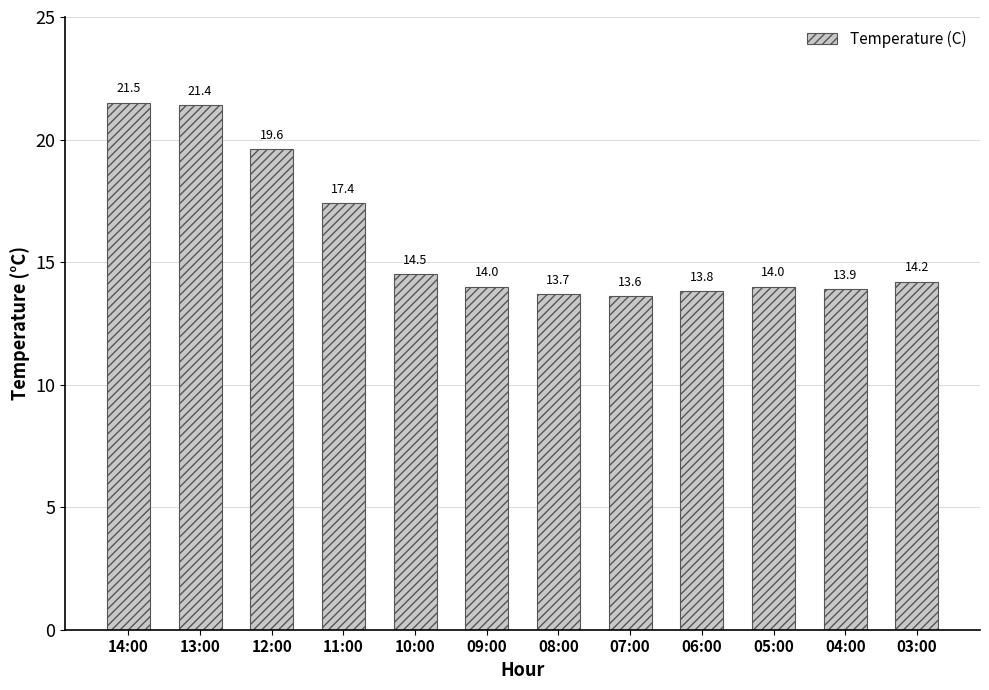

What is the minimum value shown in the chart?

13.6